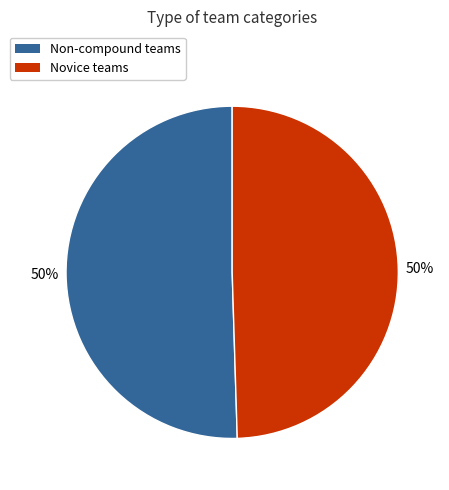

Do Non-compound teams and Novice teams together represent more than half of the pie?

Yes